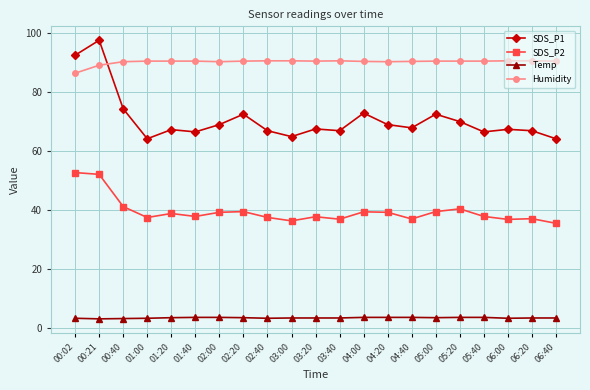

Which category has the highest value in the SDS_P1 series?

00:21